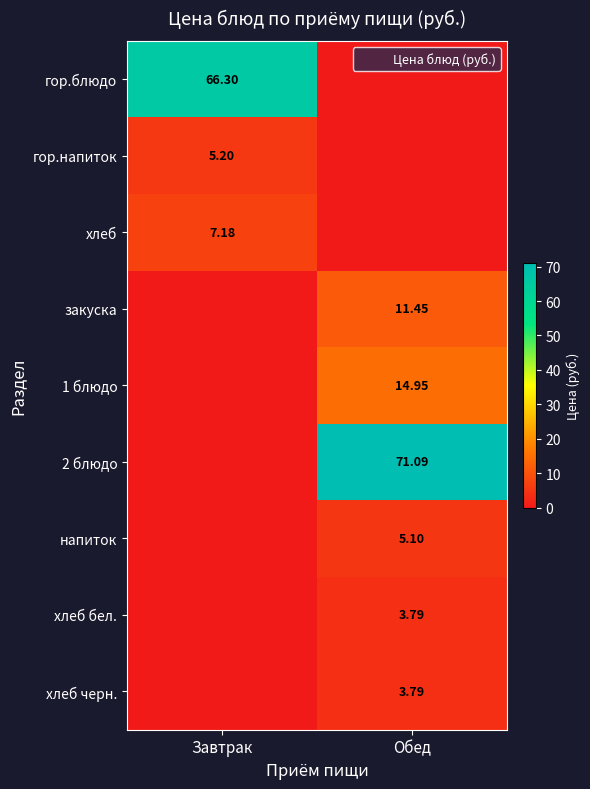

Which series has the widest spread of values?

2 блюдо